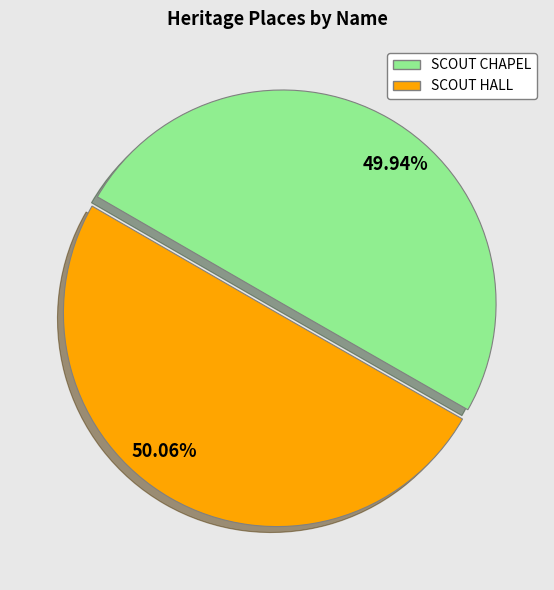

Approximately how many times larger is the value at 50.06% compared to 49.94%?

1.0